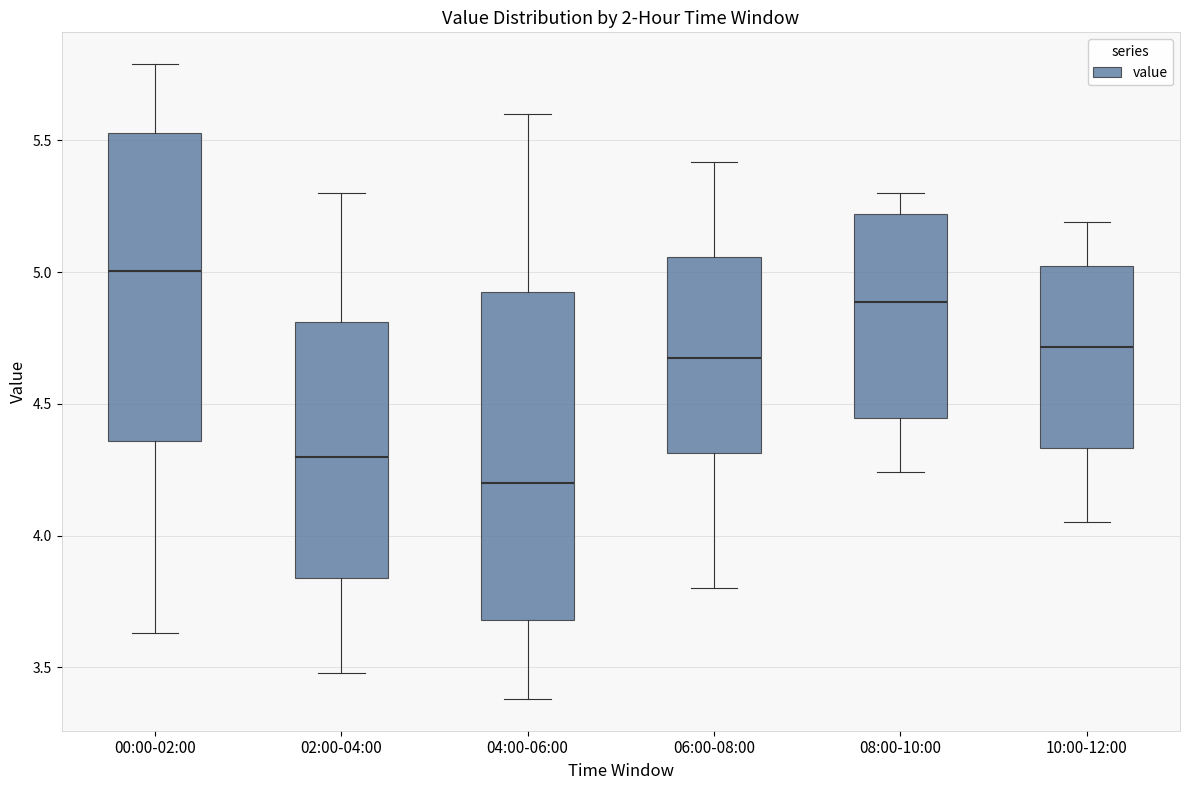

Where does the upper whisker of the box for 10:00-12:00 end on the y-axis? The values are not printed on the chart, so give them approximately, as read against the axis.

5.20